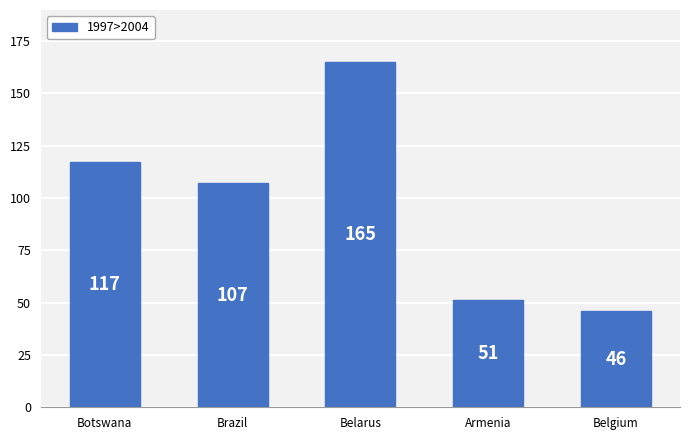

What is the average value?

97